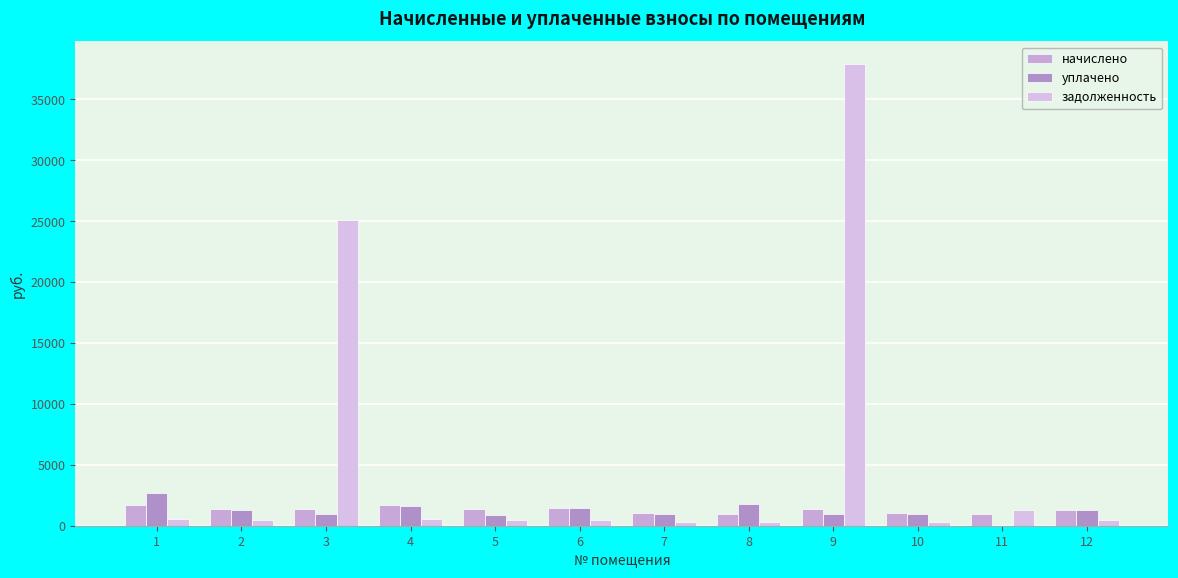

Which category has the highest value in the начислено series?

1